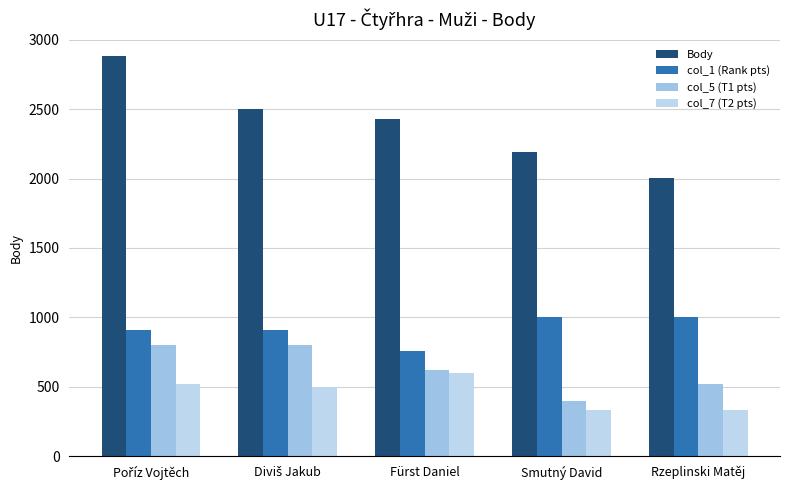

Reading right to left, transcribe all the data shown in this chart.

Body: 2006	2194	2426	2502	2884
col_1 (Rank pts): 1000	1000	760	912	912
col_5 (T1 pts): 520	400	624	800	800
col_7 (T2 pts): 336	336	600	500	520